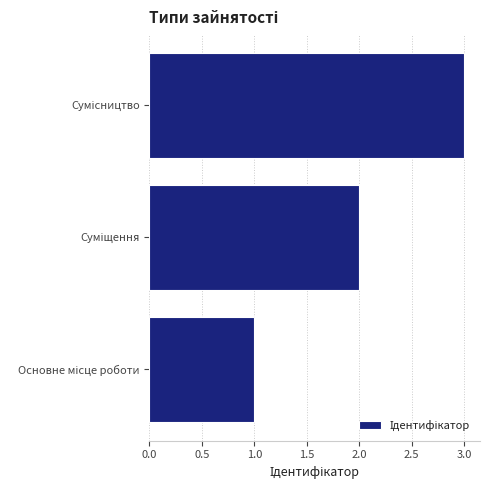

What is the sum of all values?

6